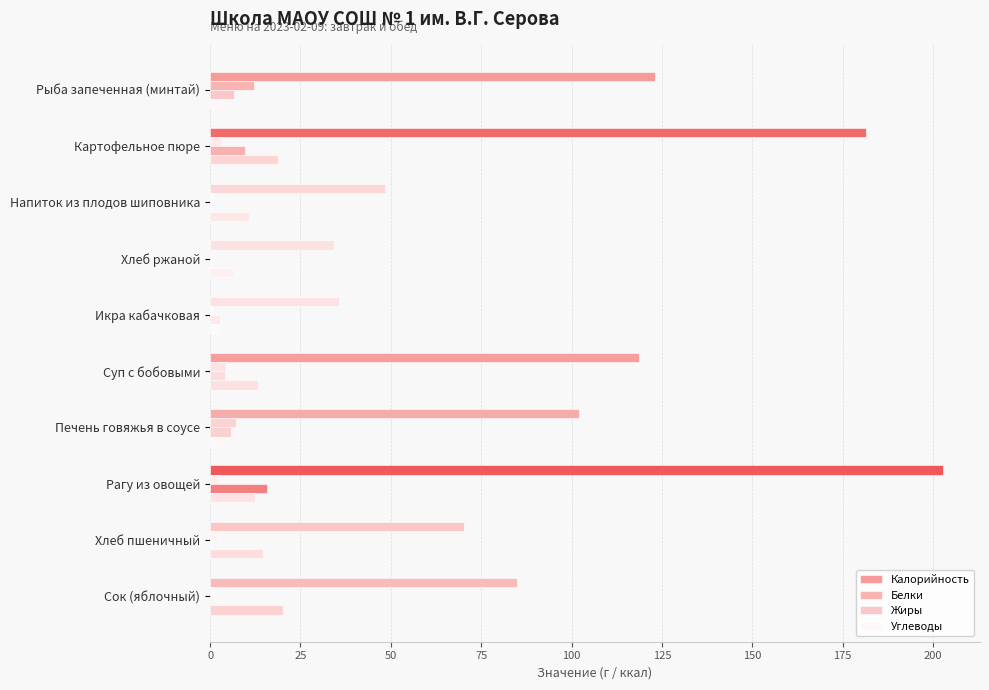

How many distinct data groups are displayed?

4